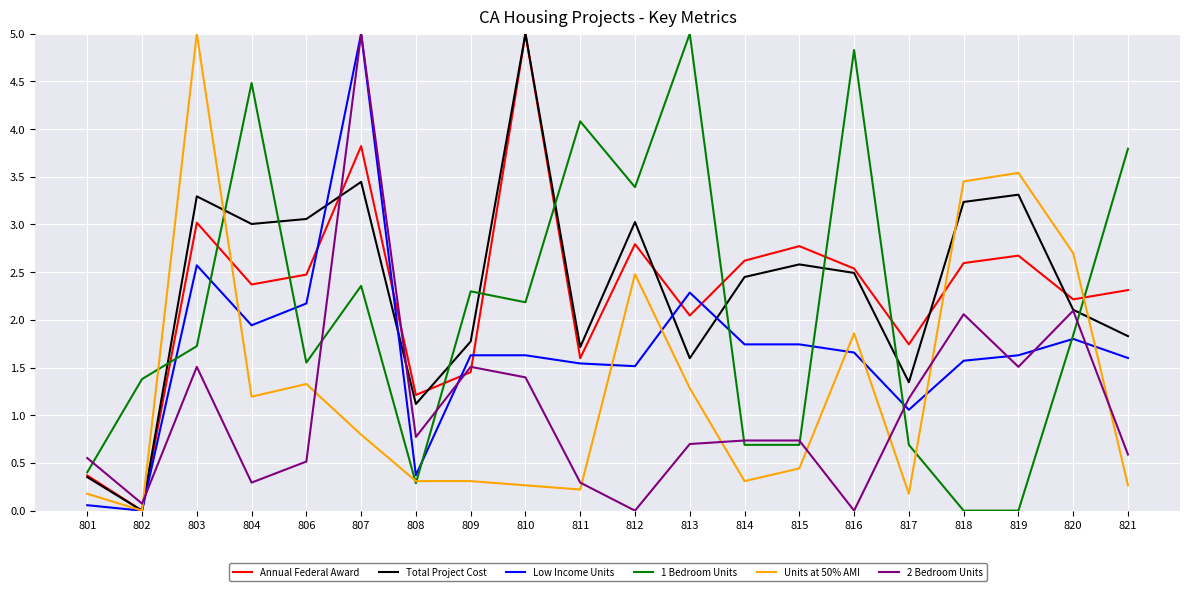

Read the Total Project Cost value at 808.

1.1